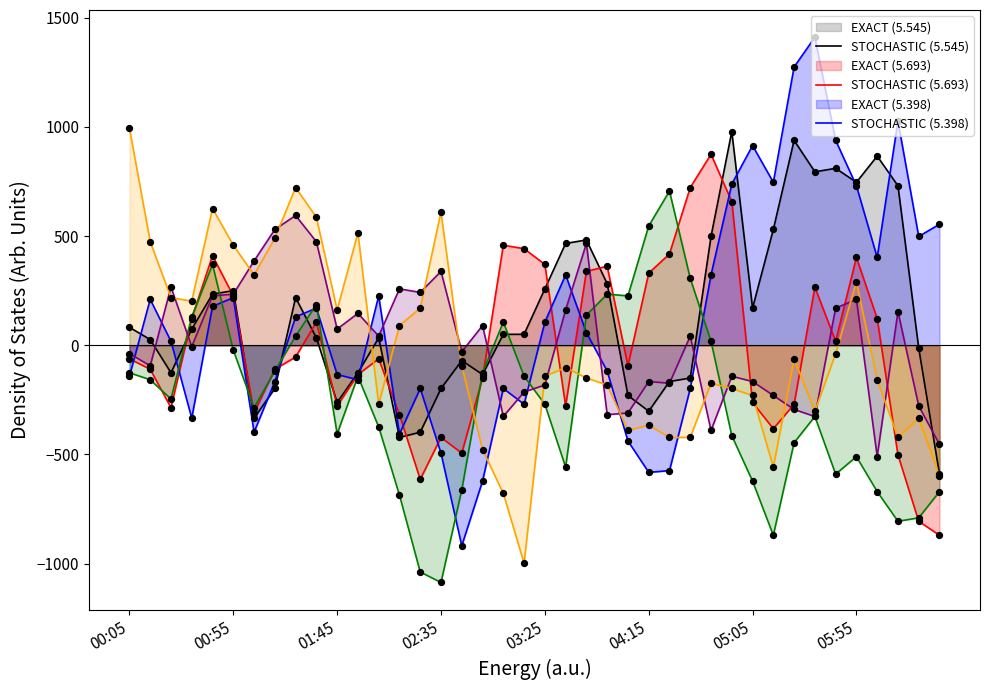

Is the value of STOCHASTIC (5.545) at 23 greater than the value of STOCHASTIC (5.693) at 27?

No